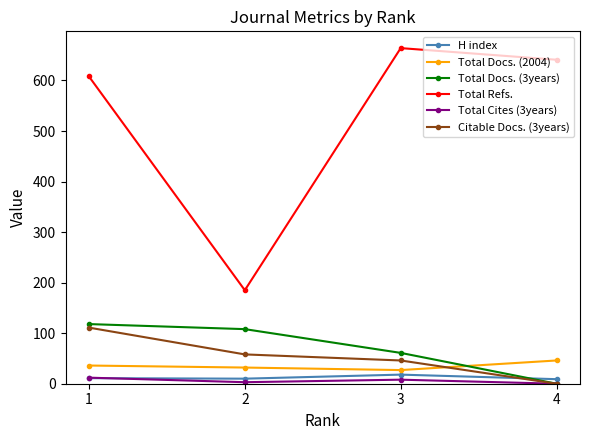

How many H index values are between 10 and 18?

3